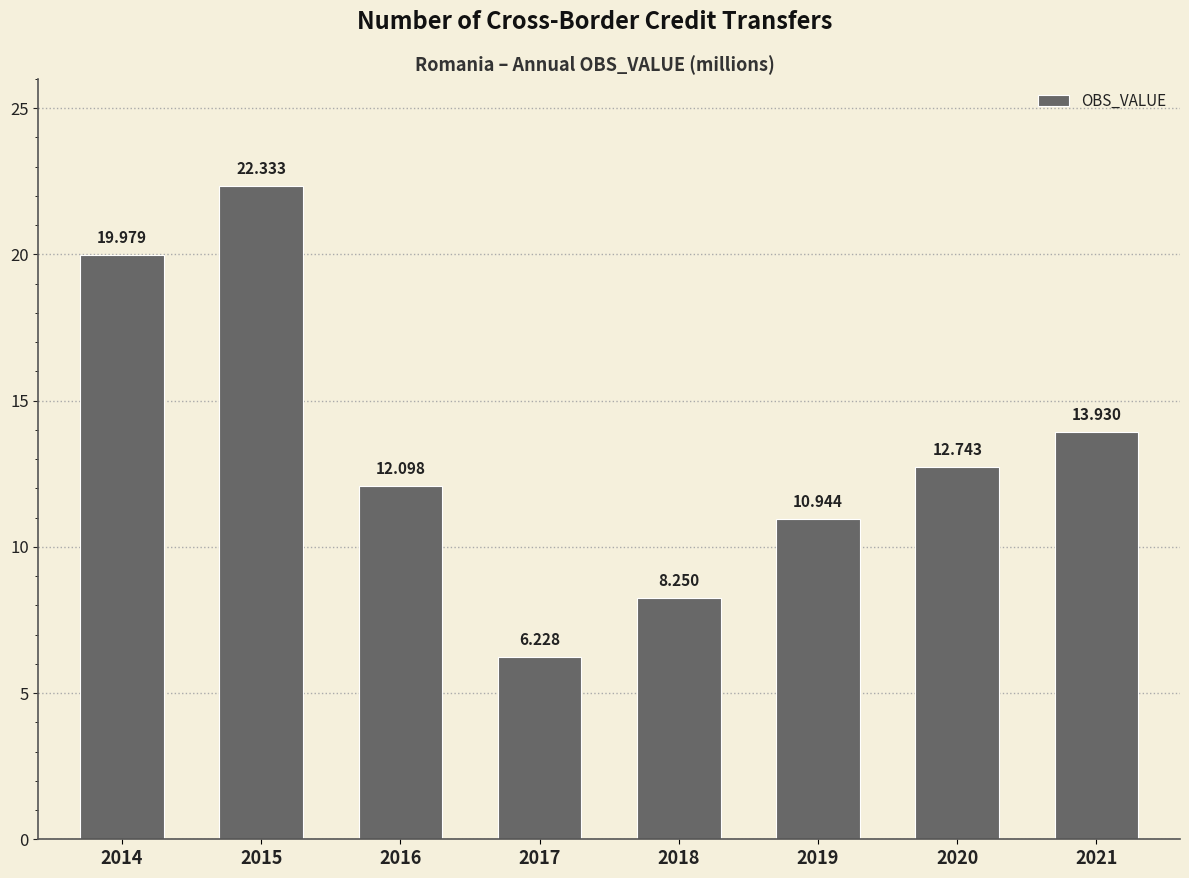

What is the ratio of the value at 2019 to the value at 2015?

0.5